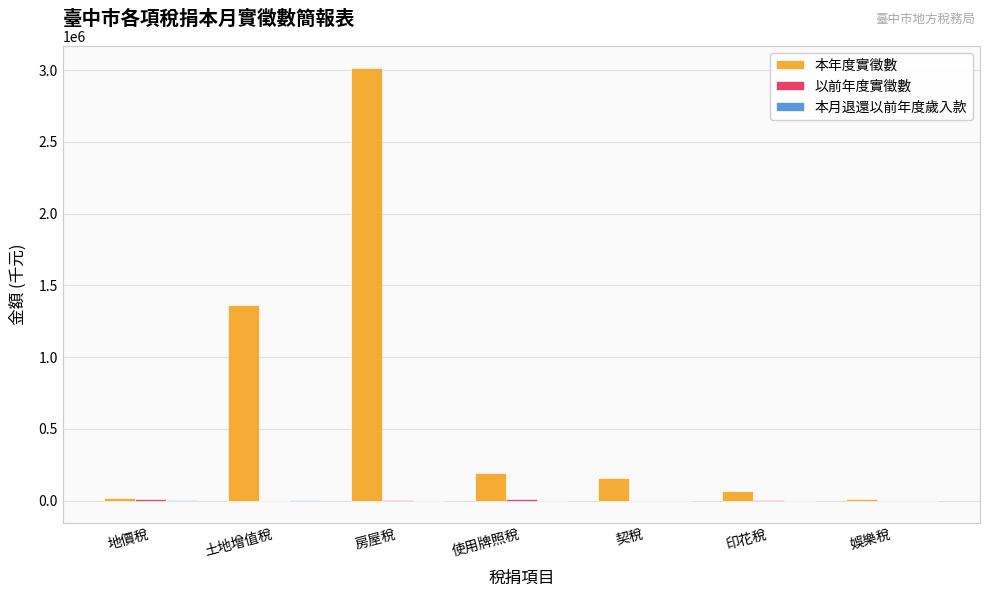

The 本年度實徵數 series shows 3965976.0 at 房屋稅. True or false?

False